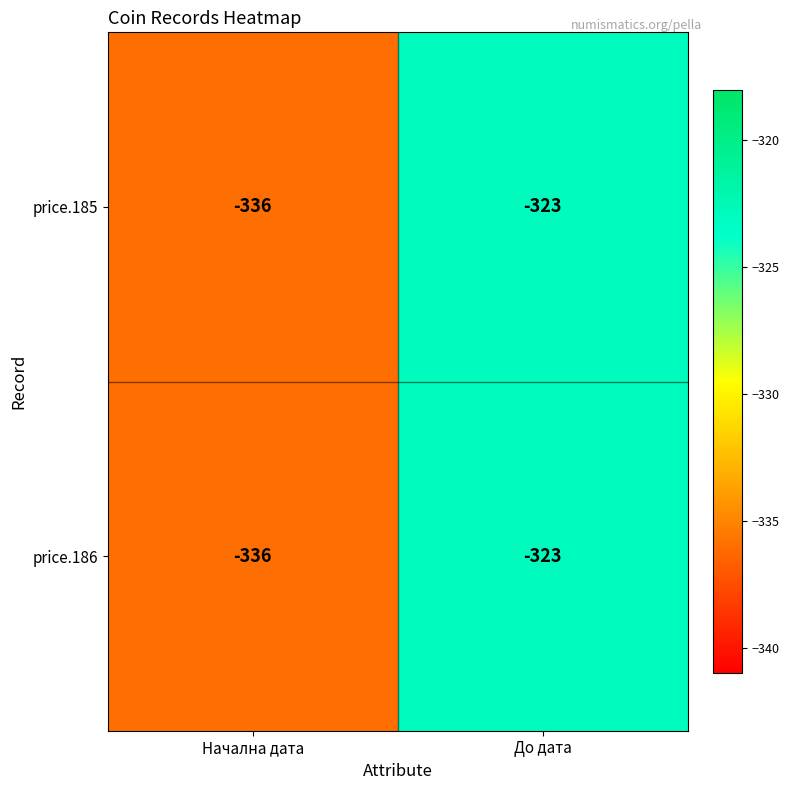

Is it true that price.186 equals -124 at Начална дата?

False